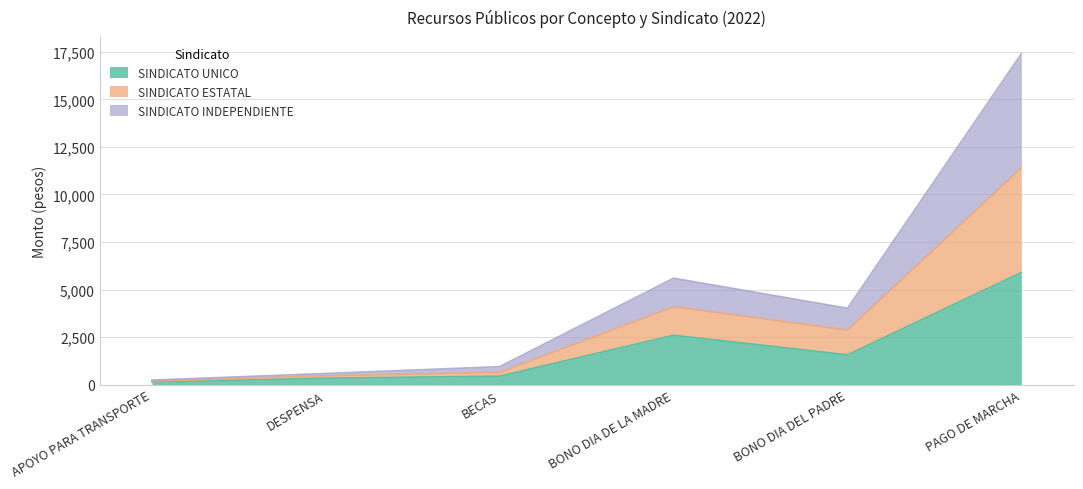

What position from the left is BONO DIA DEL PADRE?

5